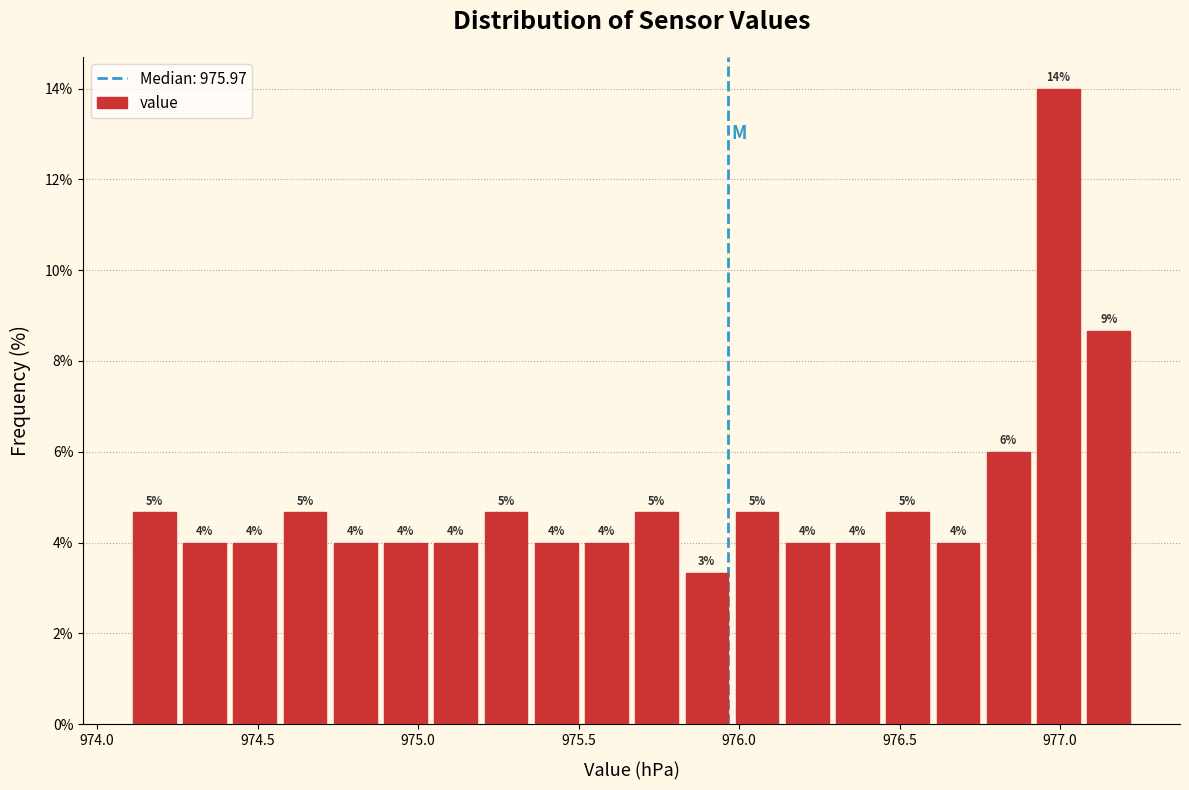

Around what value on the x-axis is the tallest bar? Give the approximate position of its centre, as read against the axis.

977.00